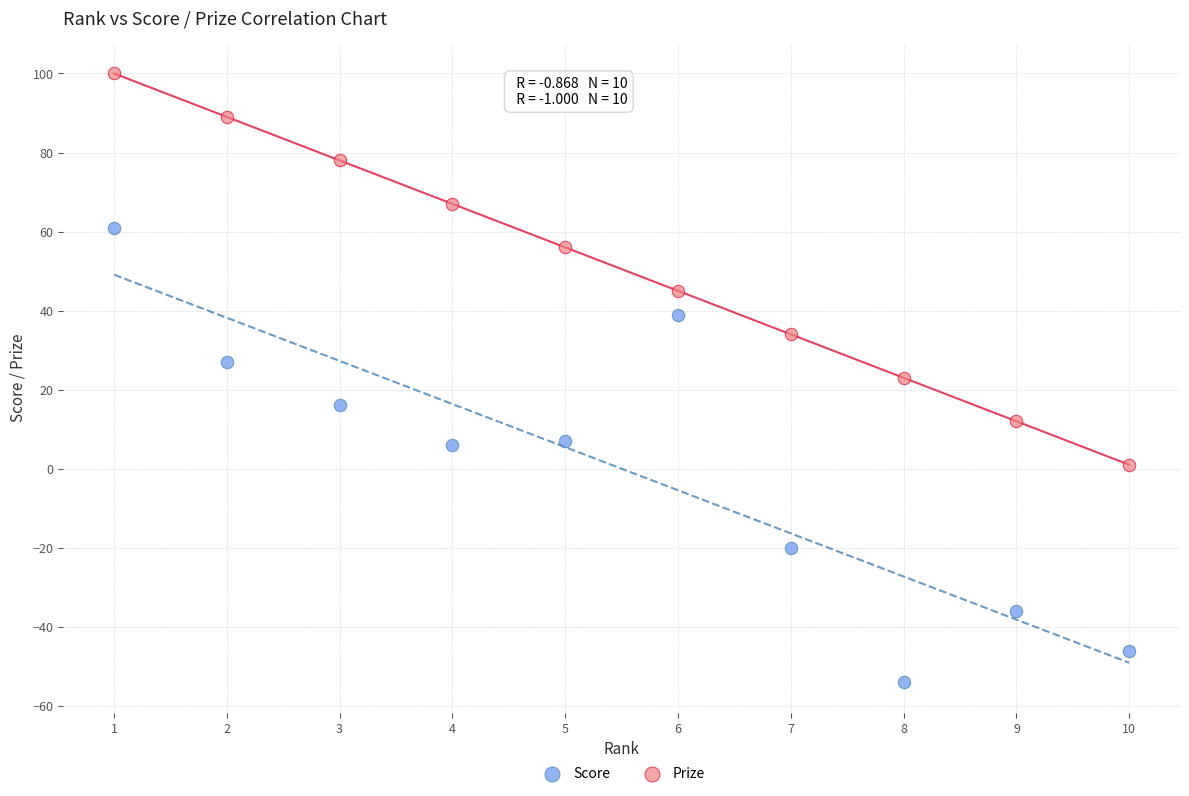

Across all data points, what is the range of Y values (max minus min)?

154